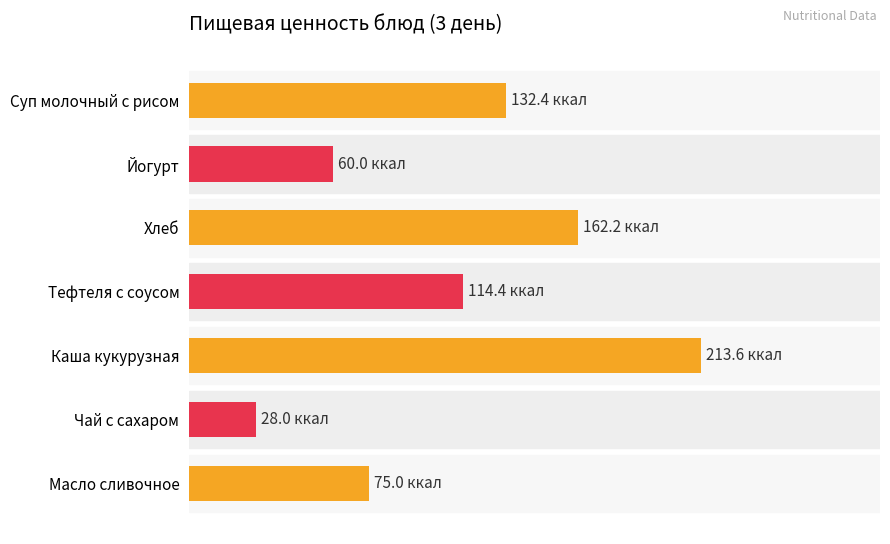

Does the chart contain any negative values?

No